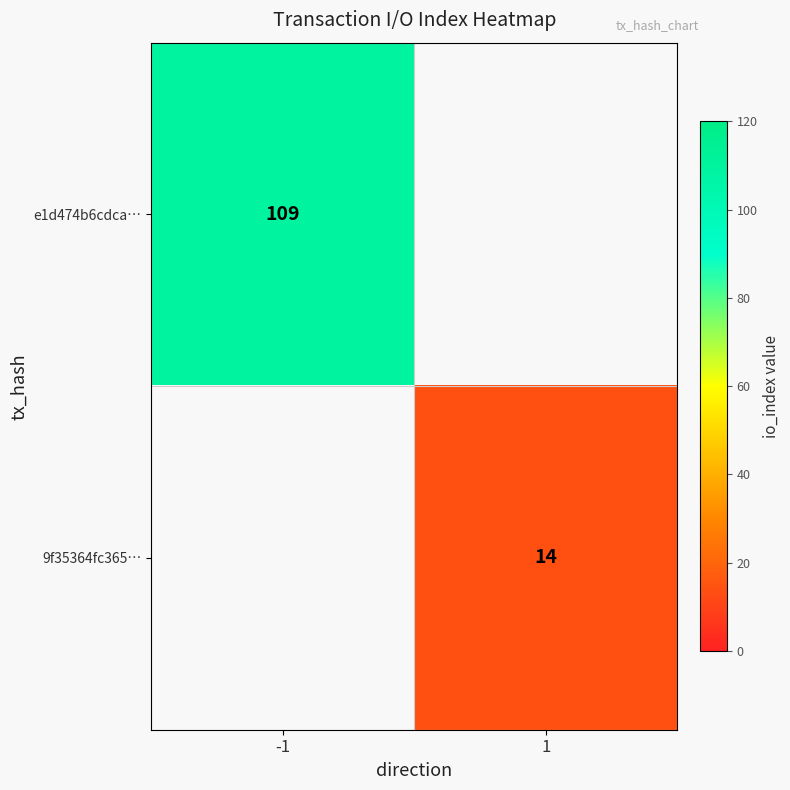

The value of 9f35364fc365… at 1 is 21. True or false?

False